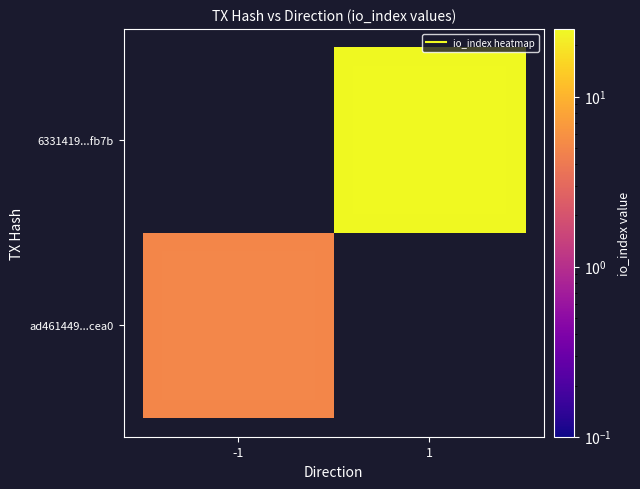

List the series in order of their peak value, lowest first.

ad461449...cea0, 6331419...fb7b